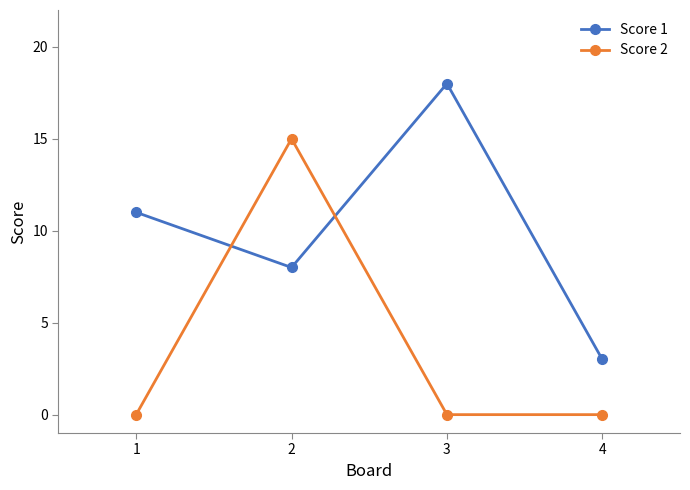

What is the total value across all series at 4?

3